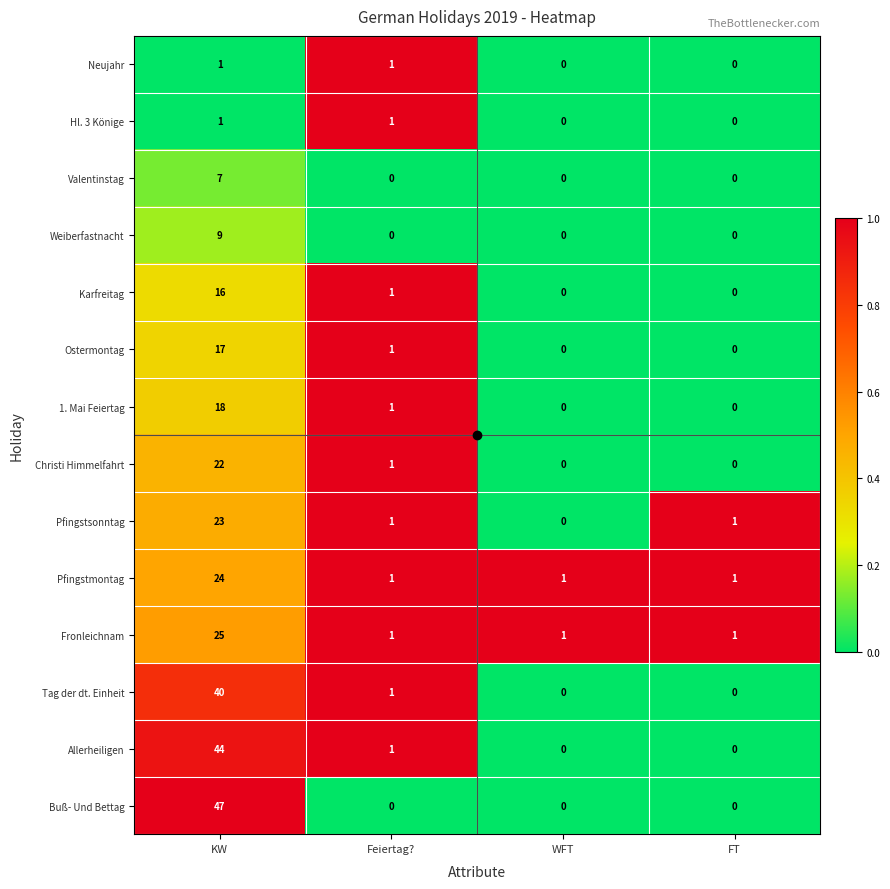

Count the number of data series in this chart.

14